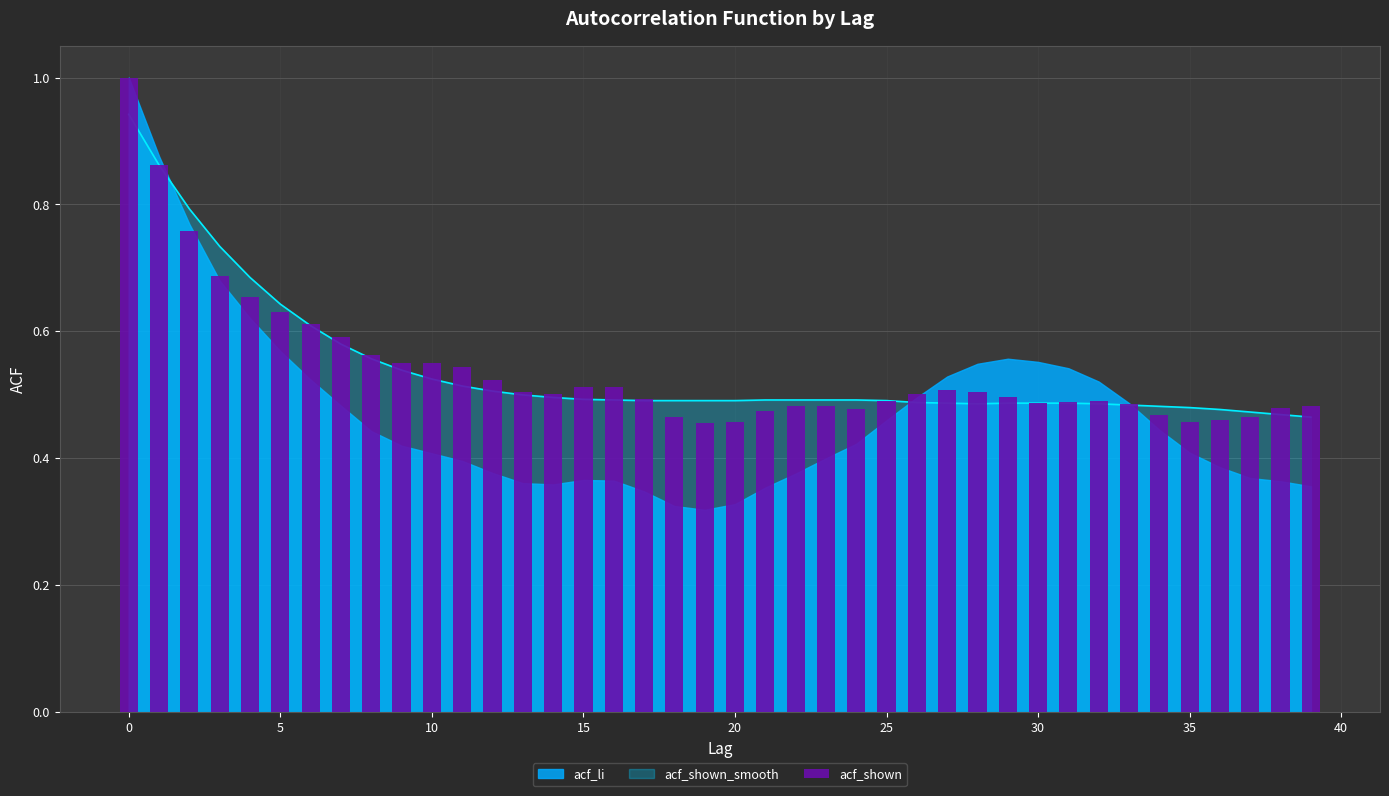

What is the value of the 35th bar from the left?

0.5